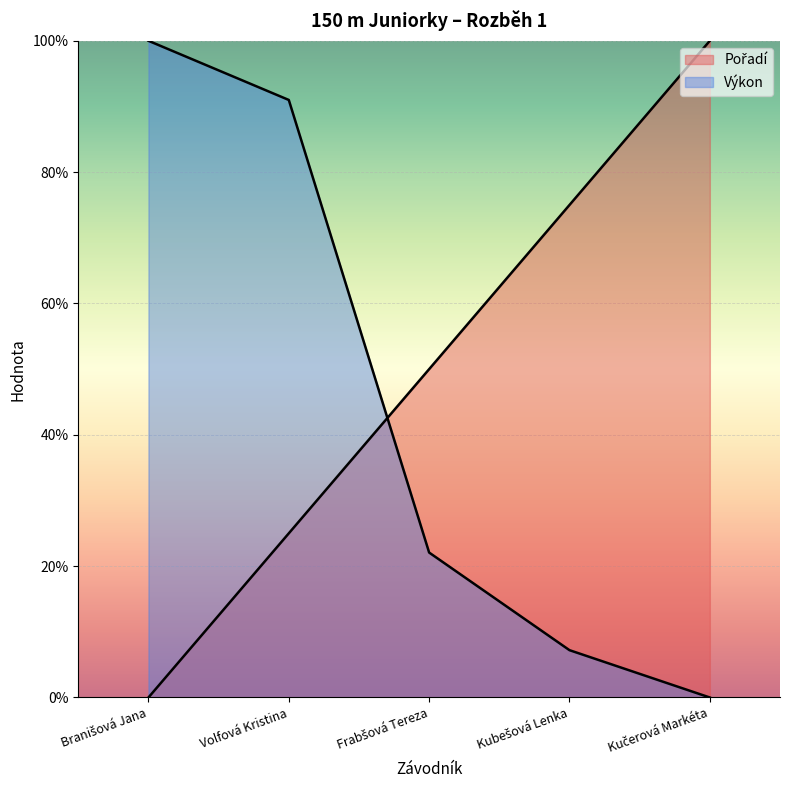

Which series has the widest spread of values?

Pořadí